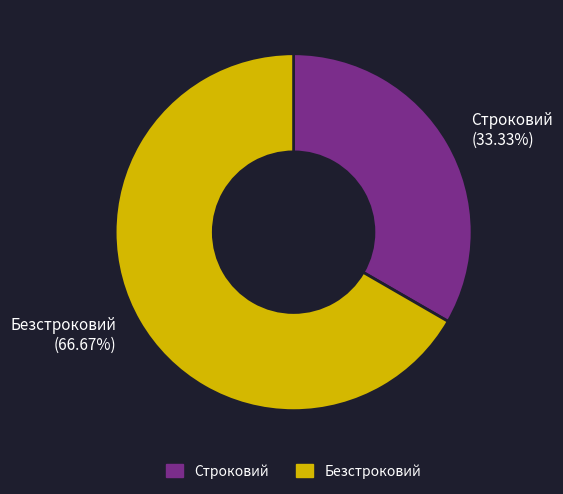

How many segments does this pie chart have?

2